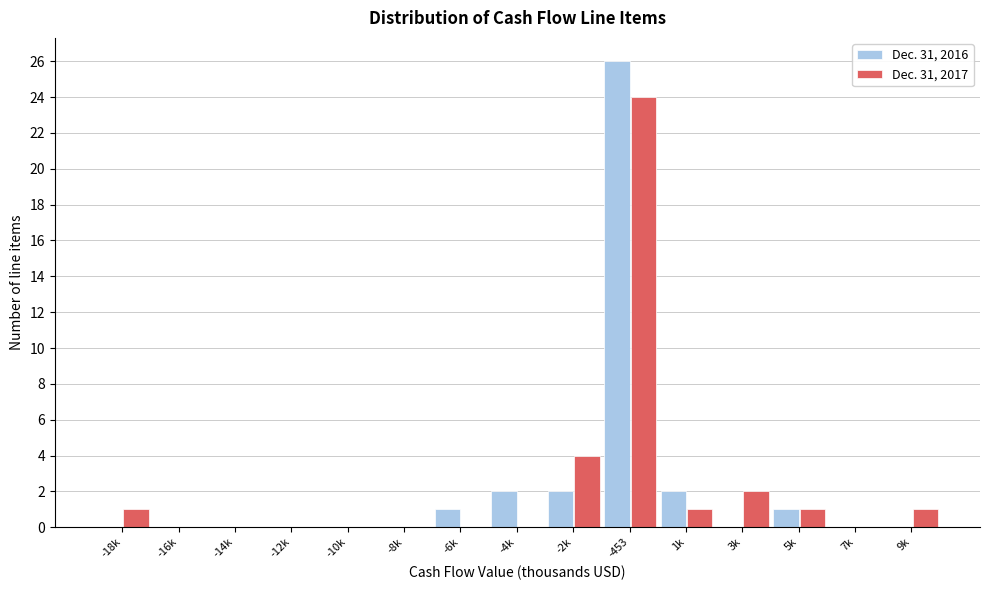

Reading left to right, what are all the values shown in this chart?

Dec. 31, 2016: -18k=0	-16k=0	-14k=0	-12k=0	-10k=0	-8k=0	-6k=1	-4k=2	-2k=2	-453=26	1k=2	3k=0	5k=1	7k=0	9k=0
Dec. 31, 2017: -18k=1	-16k=0	-14k=0	-12k=0	-10k=0	-8k=0	-6k=0	-4k=0	-2k=4	-453=24	1k=1	3k=2	5k=1	7k=0	9k=1